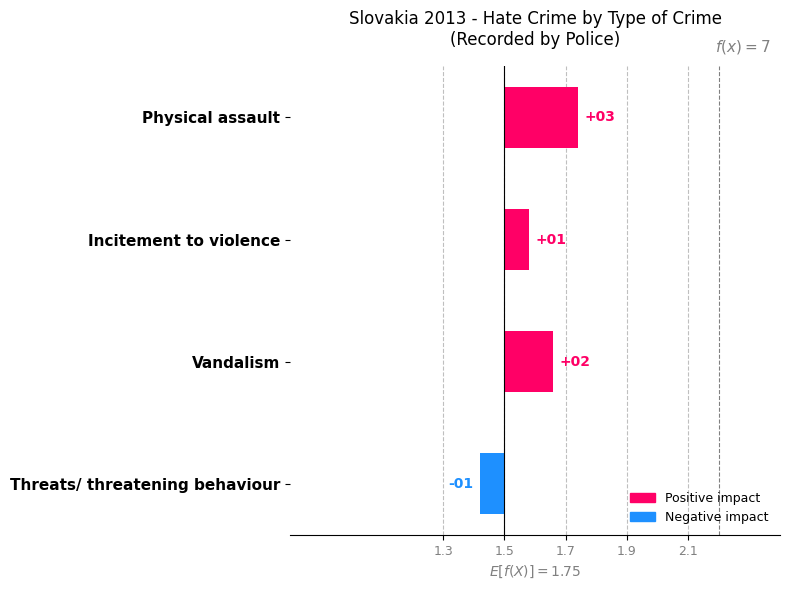

What is the label of the 1st bar from the right?

Threats/ threatening behaviour